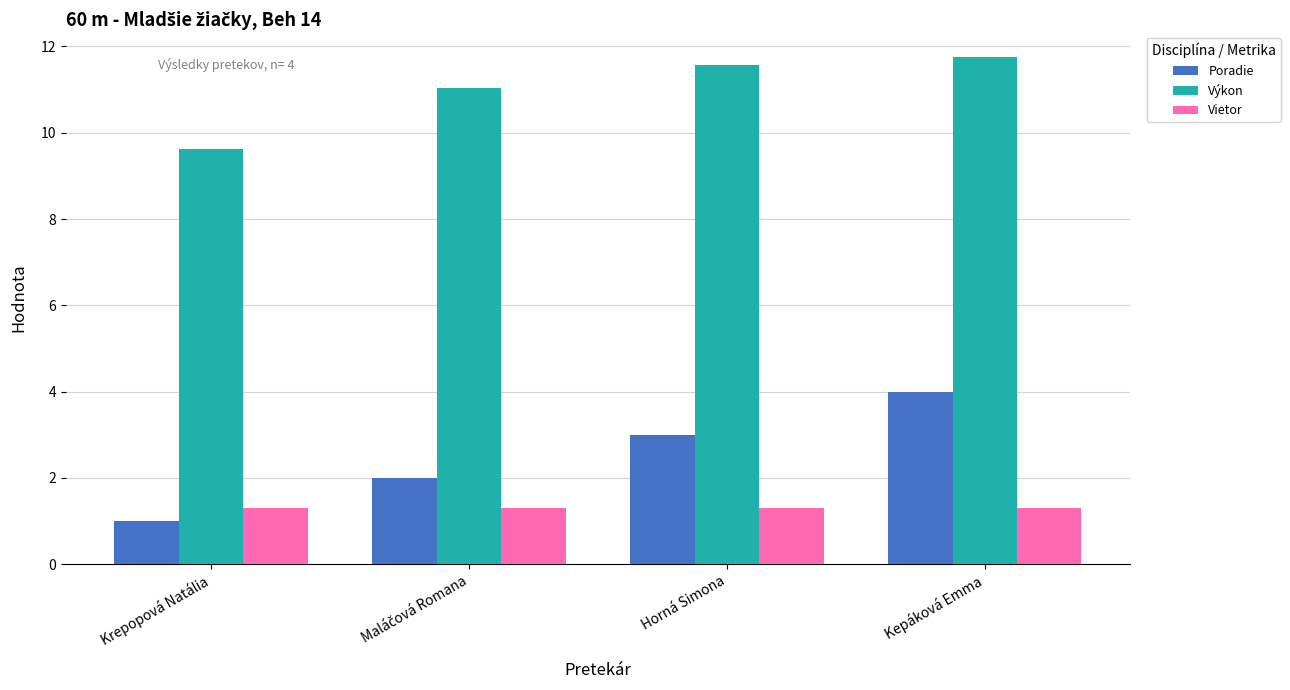

Is it true that Výkon equals 4.9 at Kepáková Emma?

False